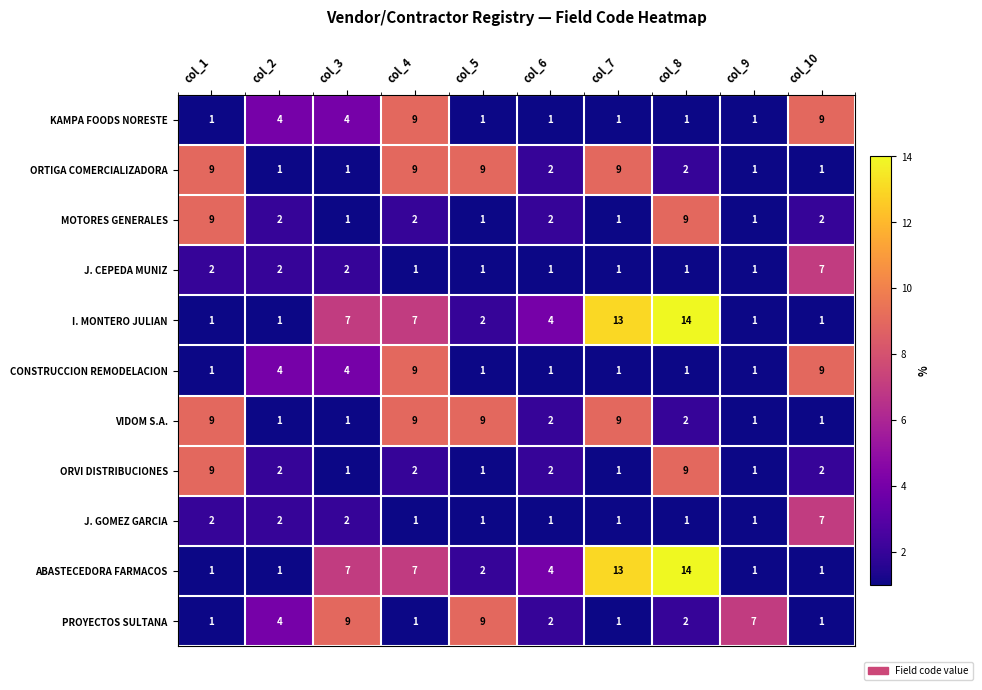

At which category is the sum across all series the highest?

col_4